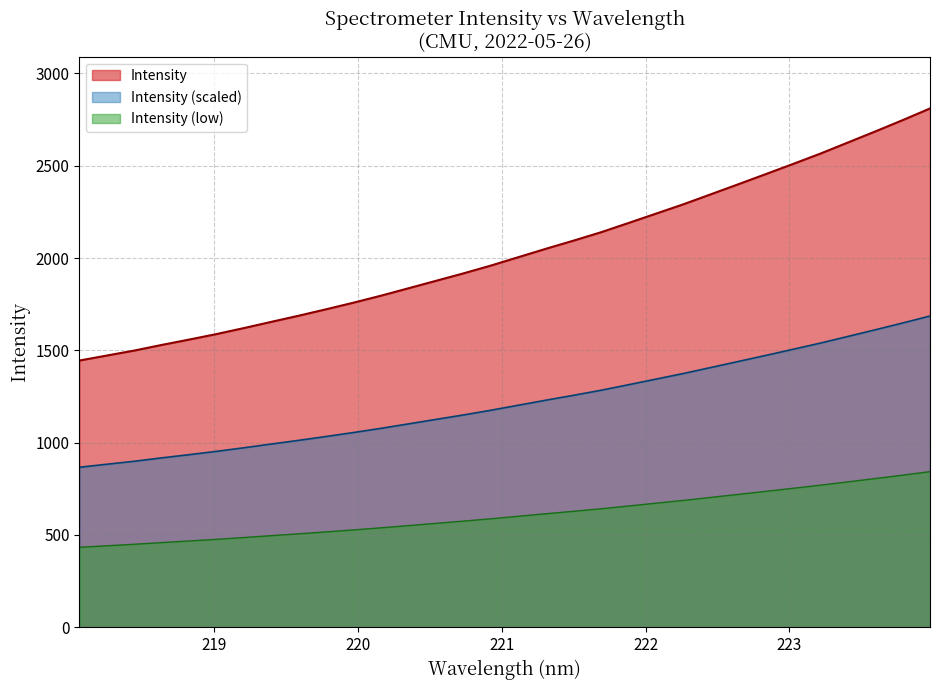

At which label is the value closest to 1276?

221.6902